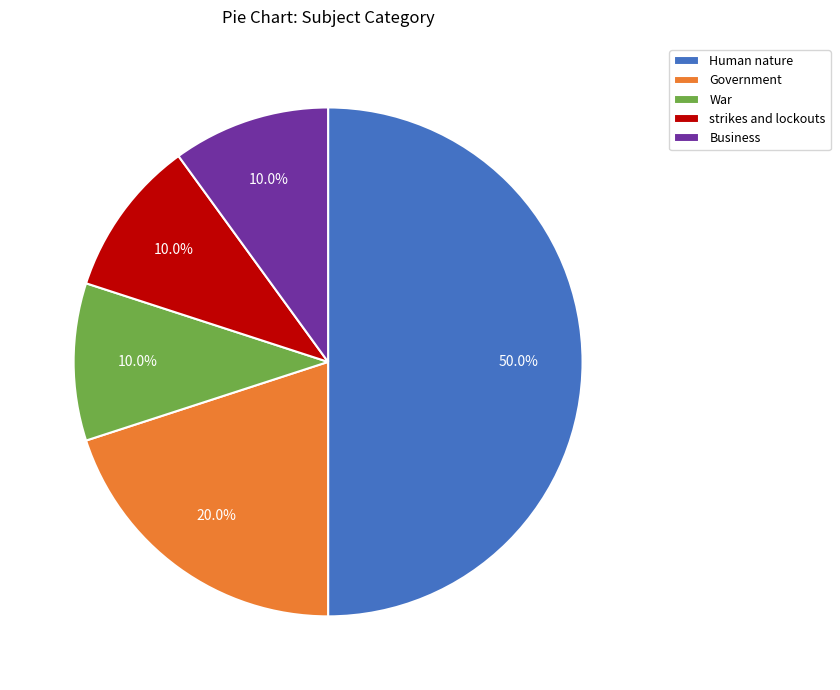

Approximately how many times larger is the value at strikes and lockouts compared to Business?

1.0